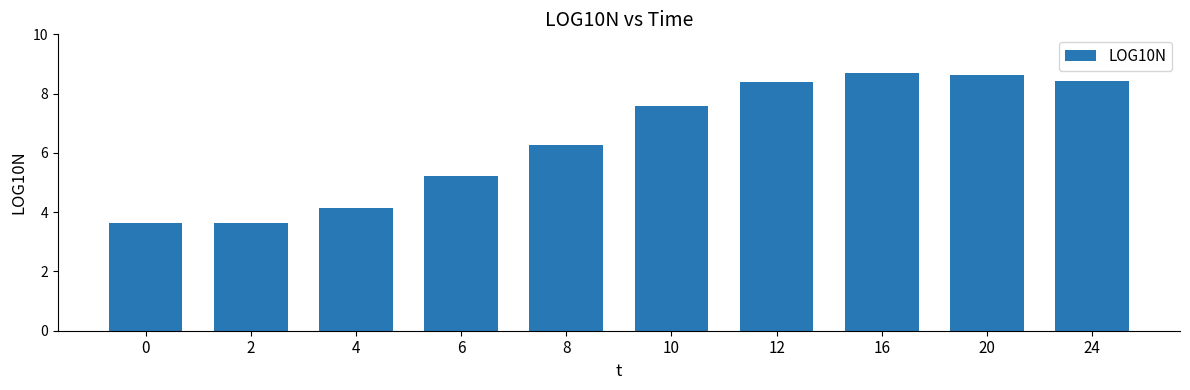

What is the difference between the values at 2 and 20?

5.0